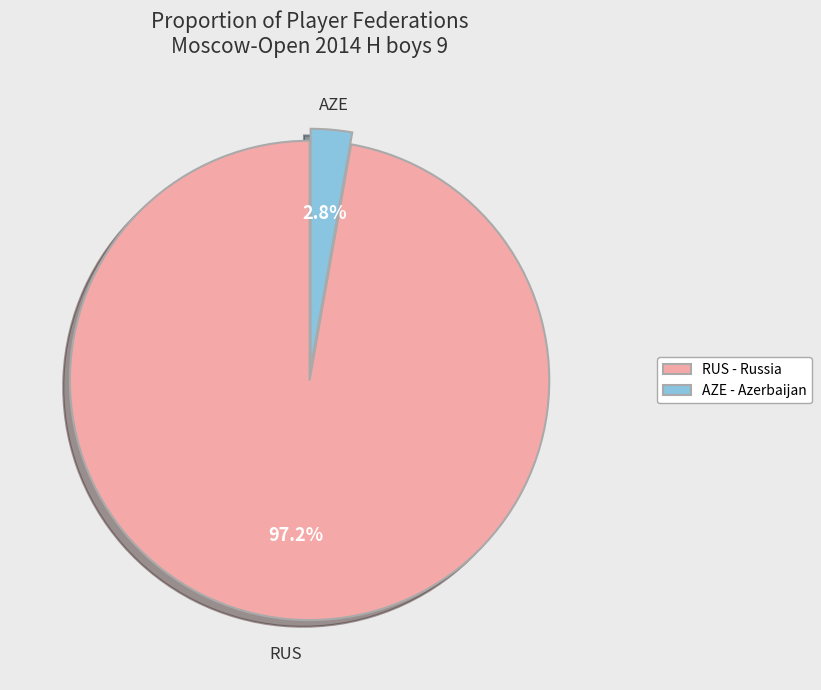

Between AZE - Azerbaijan and RUS - Russia, which is larger?

RUS - Russia